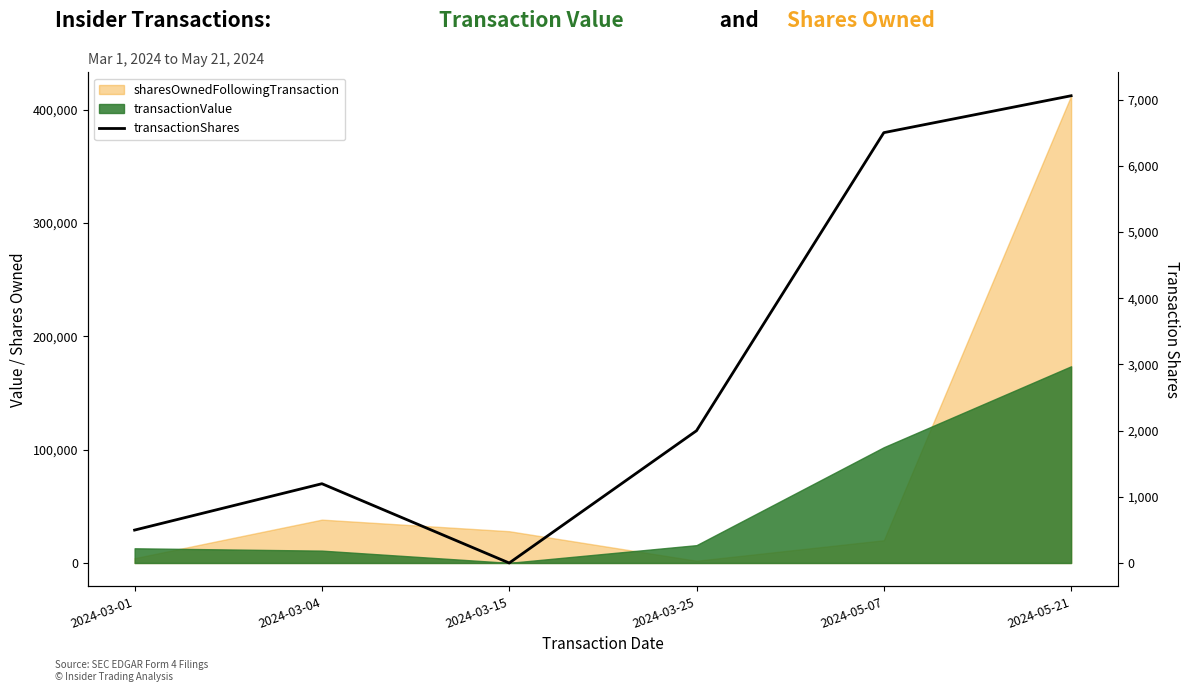

How many lines are shown in the chart?

1